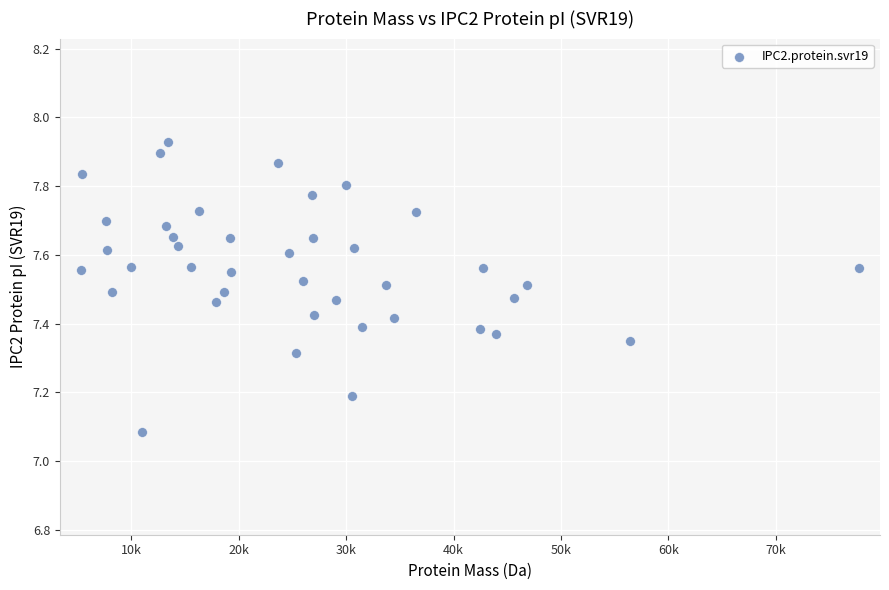

What Y value in the scatter plot is closest to 7?

7.1